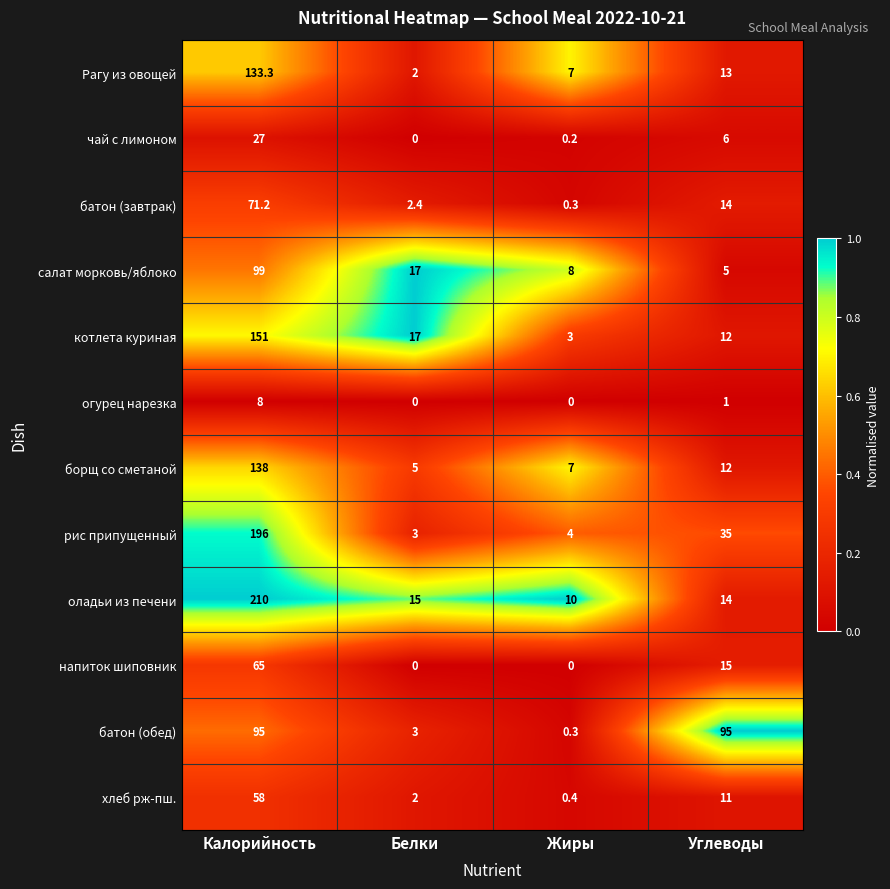

What is the sum of the рис припущенный values at Калорийность and Жиры?

200.0